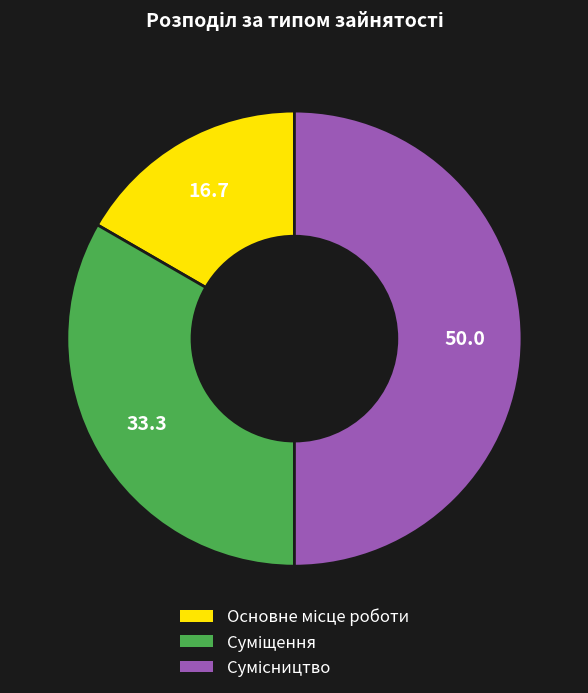

How many slices are in this pie chart?

3